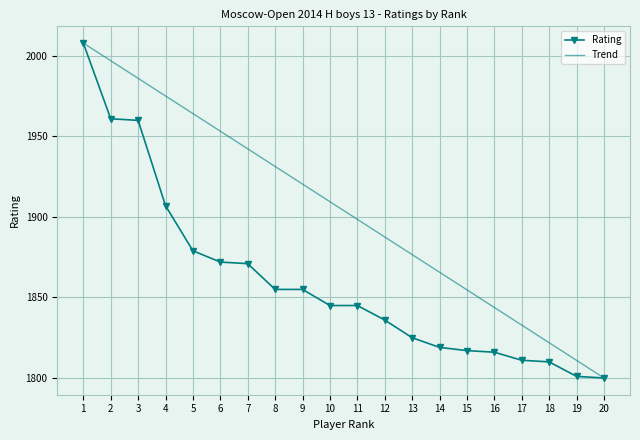

List the labels in order of value, smallest first.

20, 19, 18, 17, 16, 15, 14, 13, 12, 10, 11, 8, 9, 7, 6, 5, 4, 3, 2, 1